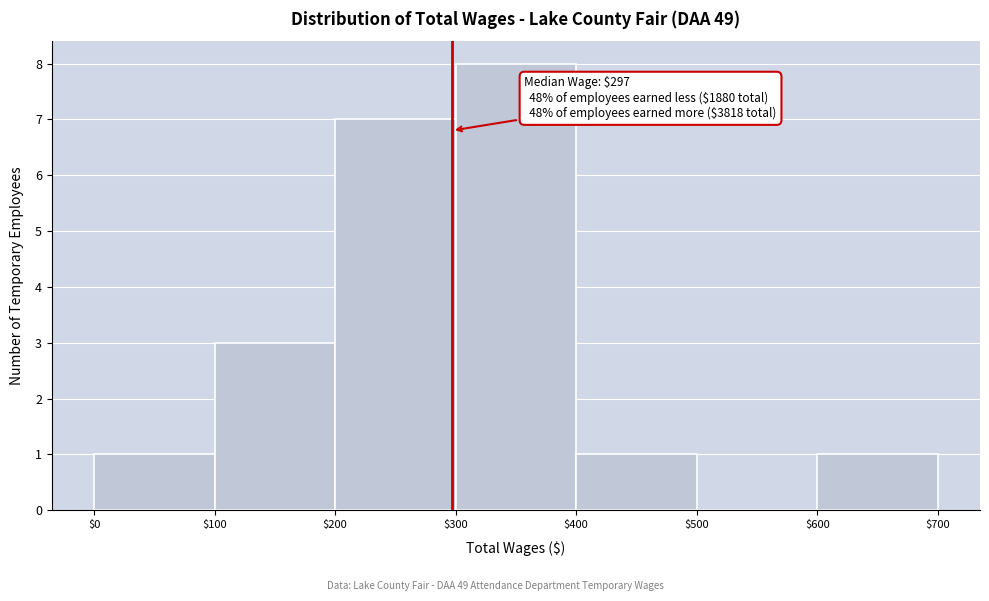

Which range on the x-axis has the tallest bar?

$300 to $400